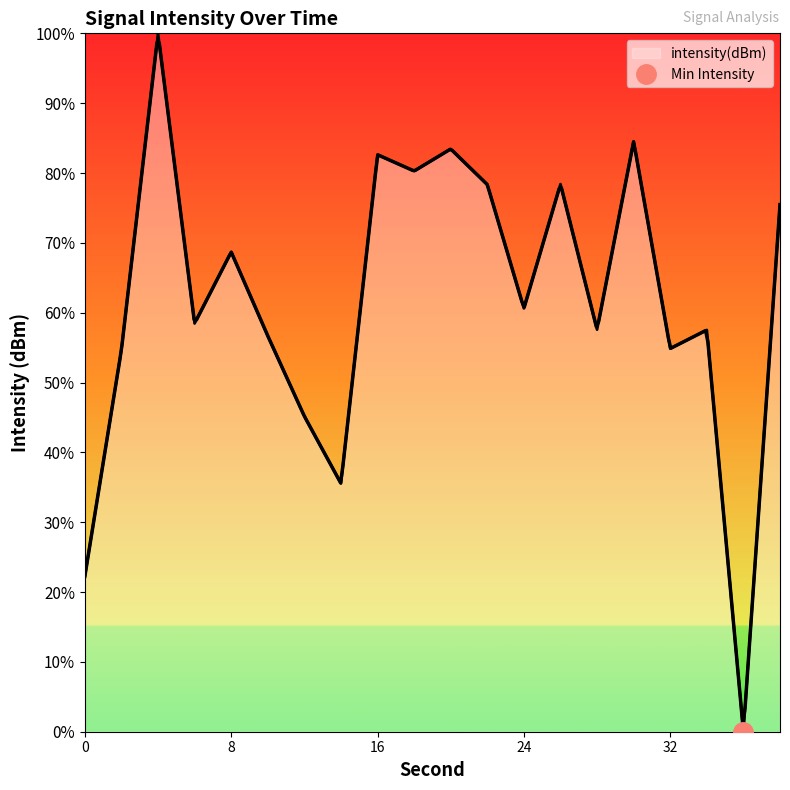

Rank the categories by value from lowest to highest.

36, 0, 14, 12, 2, 32, 10, 34, 28, 6, 24, 8, 38, 22, 26, 18, 16, 20, 30, 4